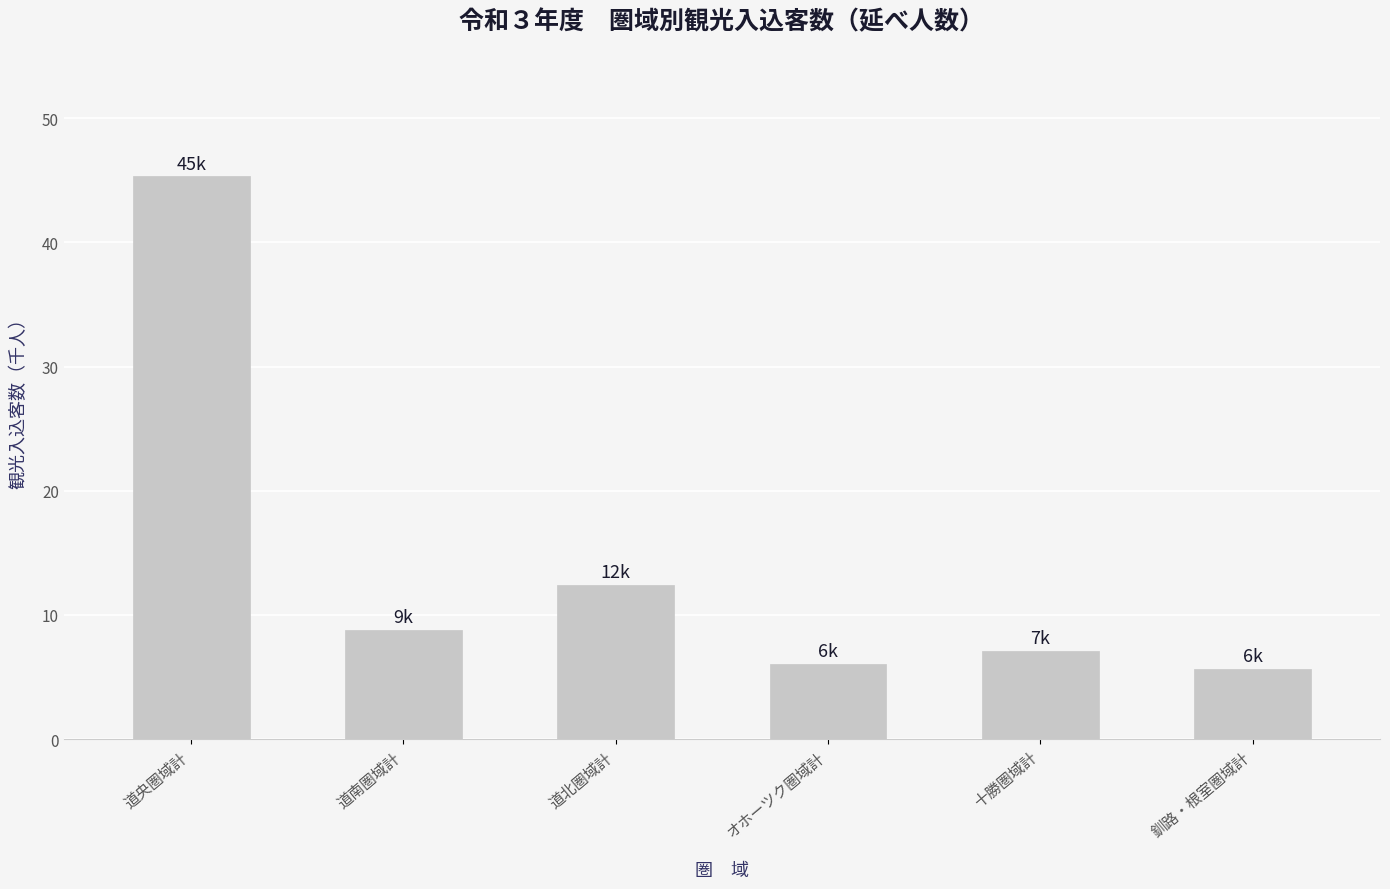

Does the chart contain any negative values?

No